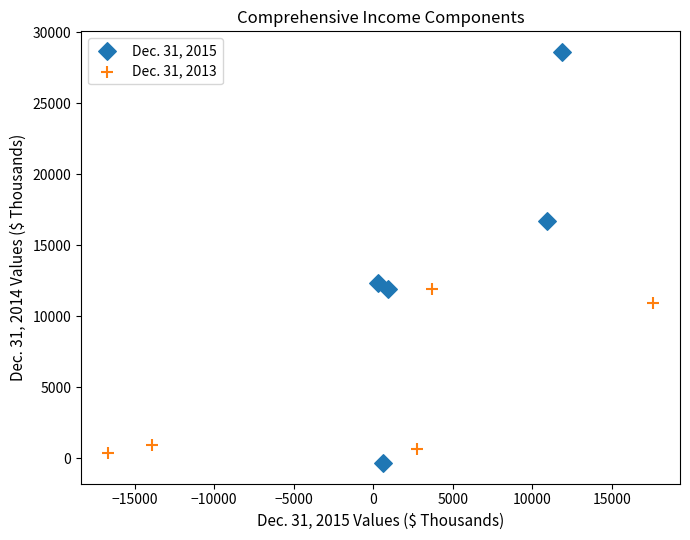

Which series has the largest Y range (max minus min)?

Dec. 31, 2015